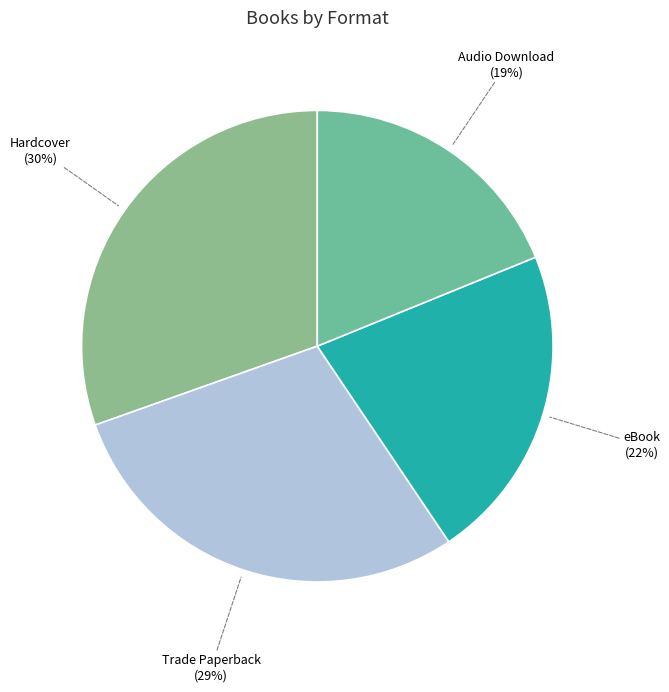

The Trade Paperback slice represents 21% of the pie. True or false?

False